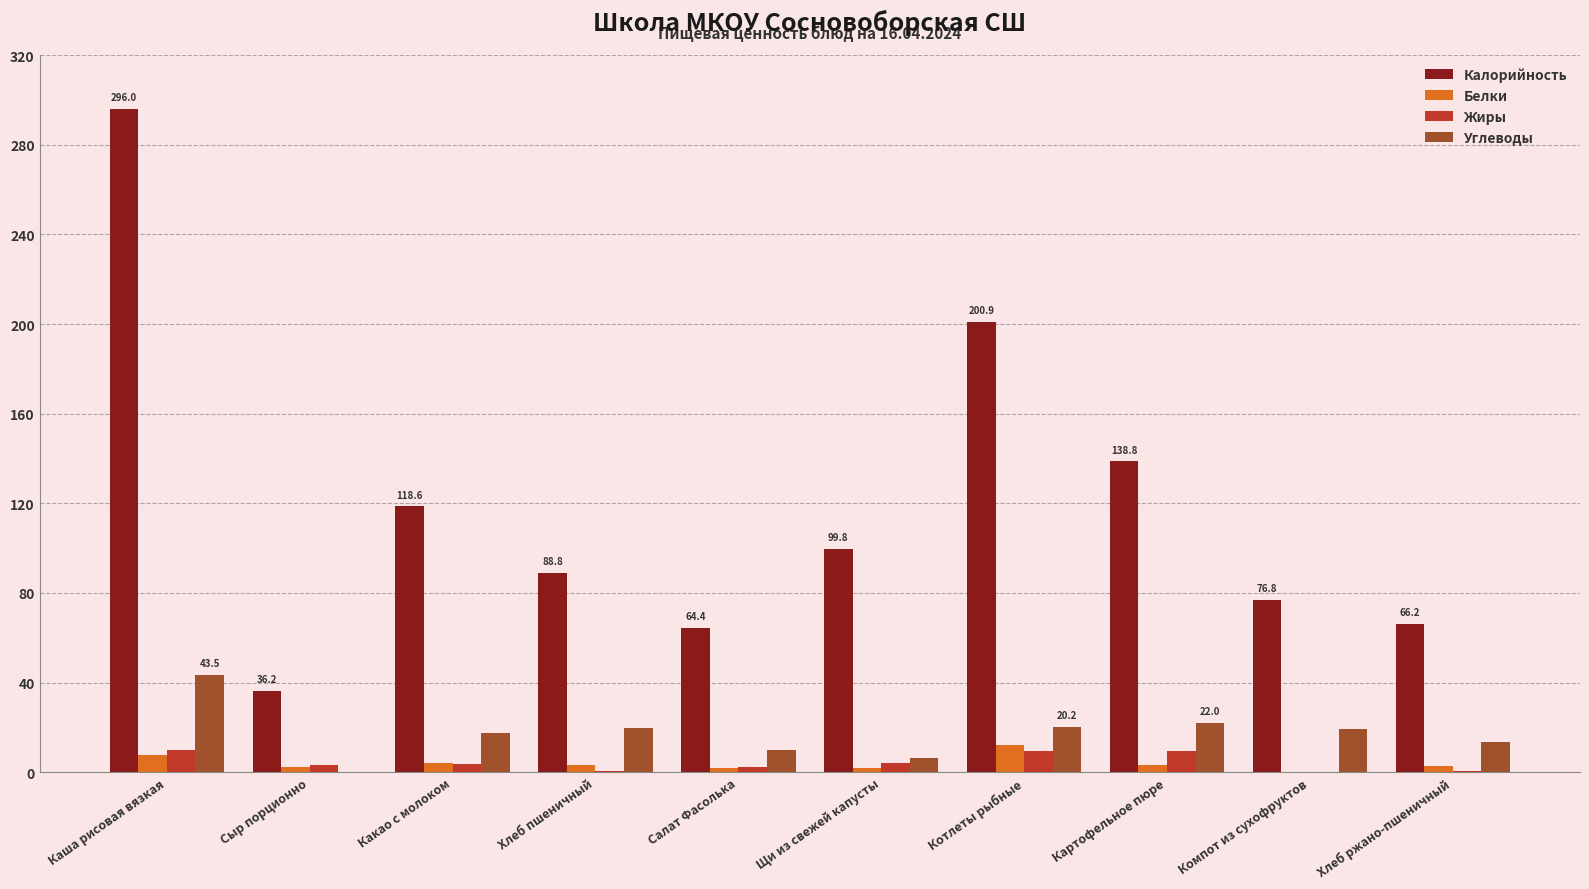

Is the value of Калорийность at Сыр порционно greater than the value of Белки at Каша рисовая вязкая?

Yes